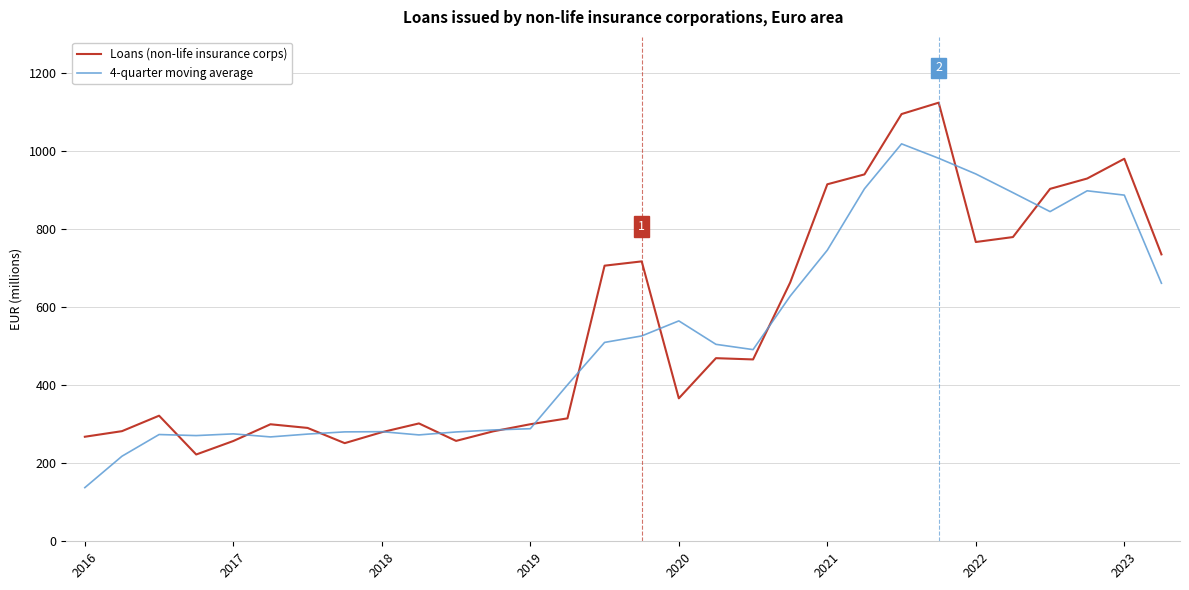

List the series in order of their peak value, highest first.

Loans (non-life insurance corps), 4-quarter moving average